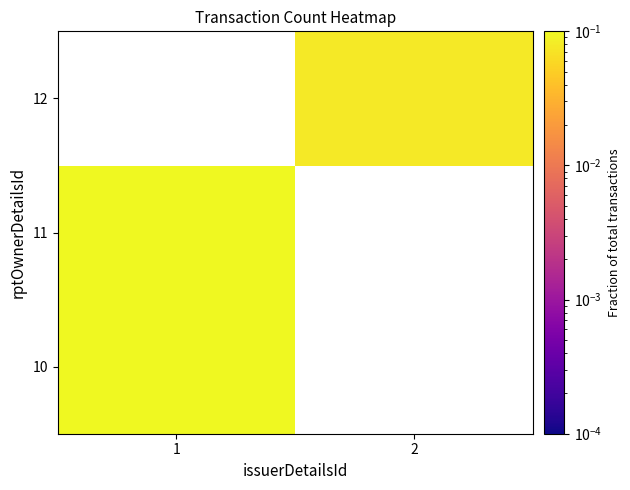

At which label does 11 reach its peak?

1